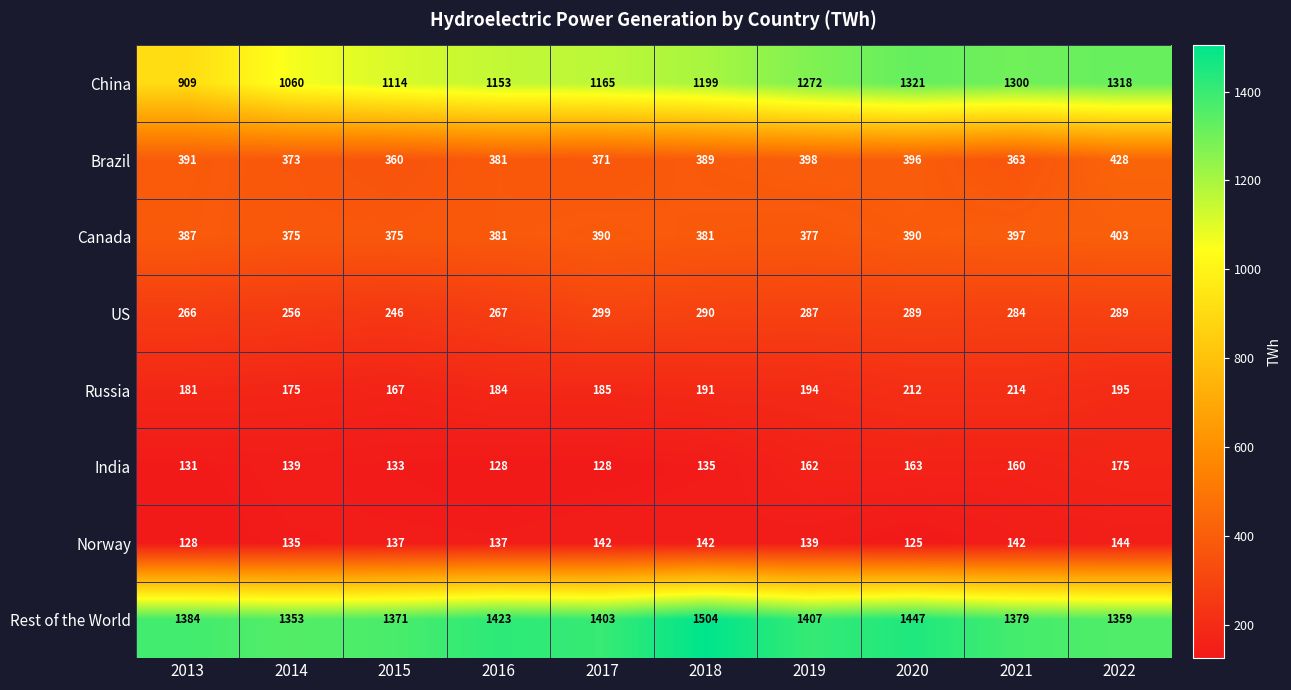

Between 2015 and 2019, which series saw the biggest shift?

China